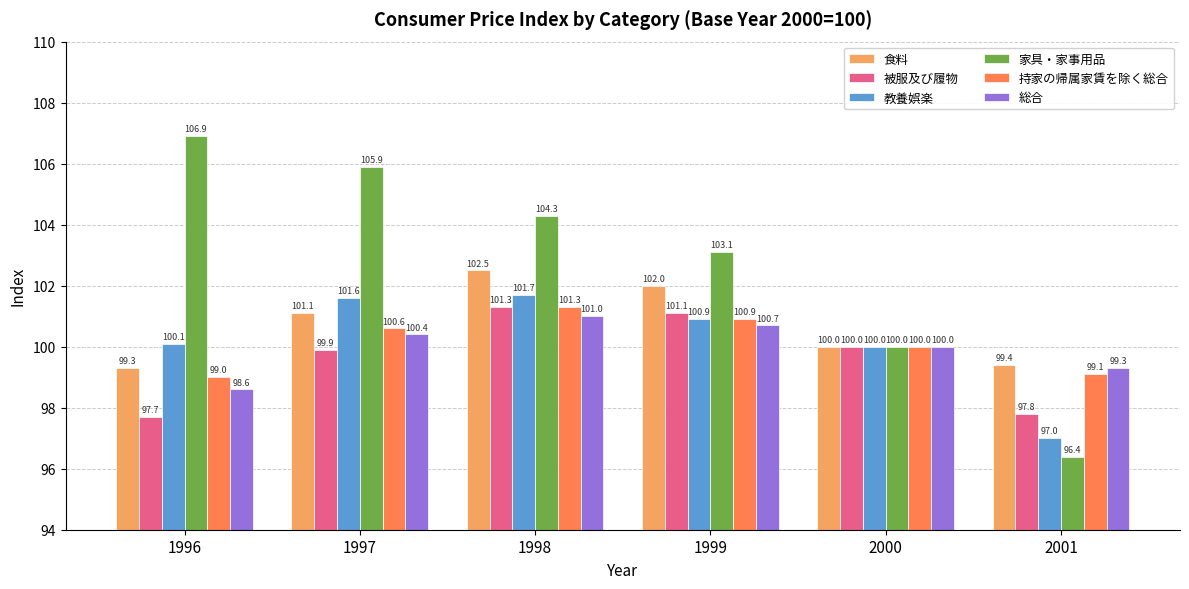

What is the highest value of the 持家の帰属家賃を除く総合 series?

101.3